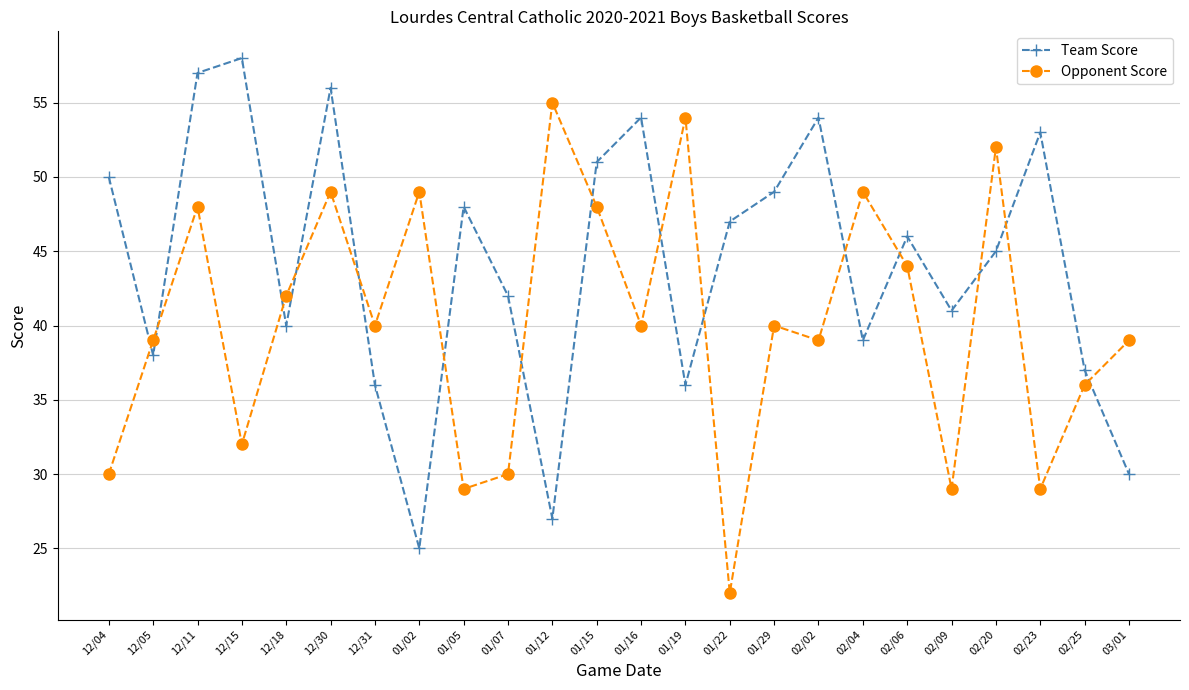

What is the label of the 19th point from the left?

02/06